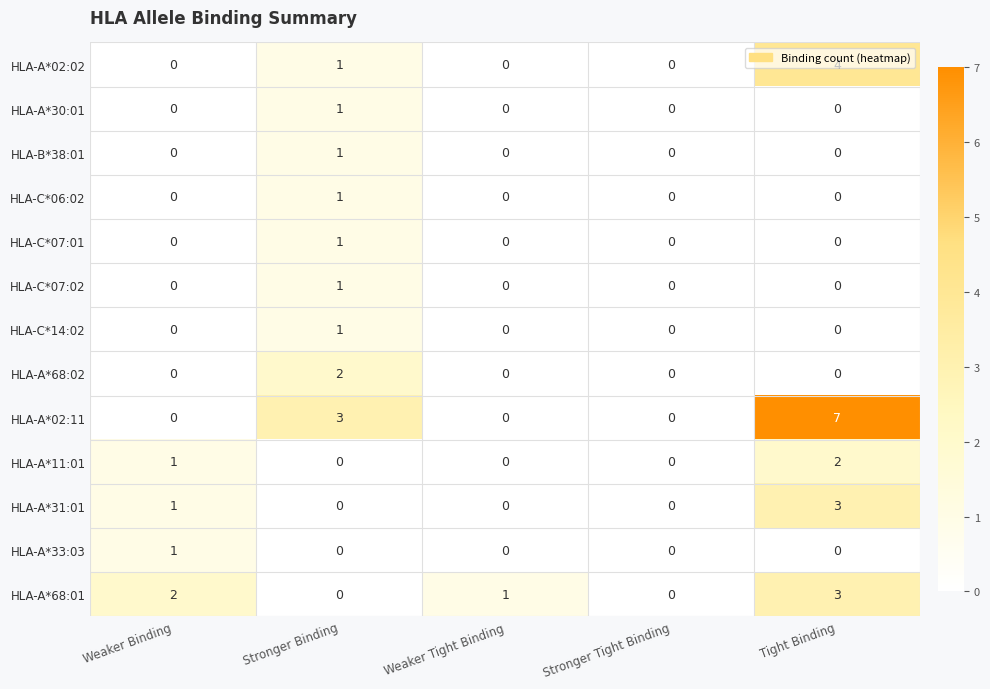

At which label does HLA-A*68:02 reach its peak?

Stronger Binding